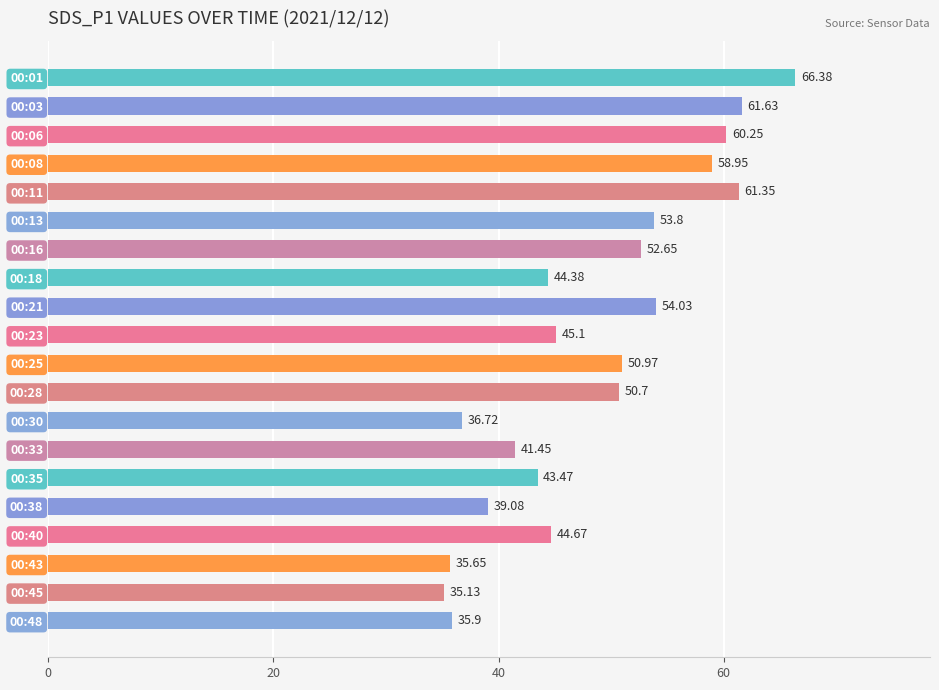

At which category does the chart reach its minimum across all series?

00:45